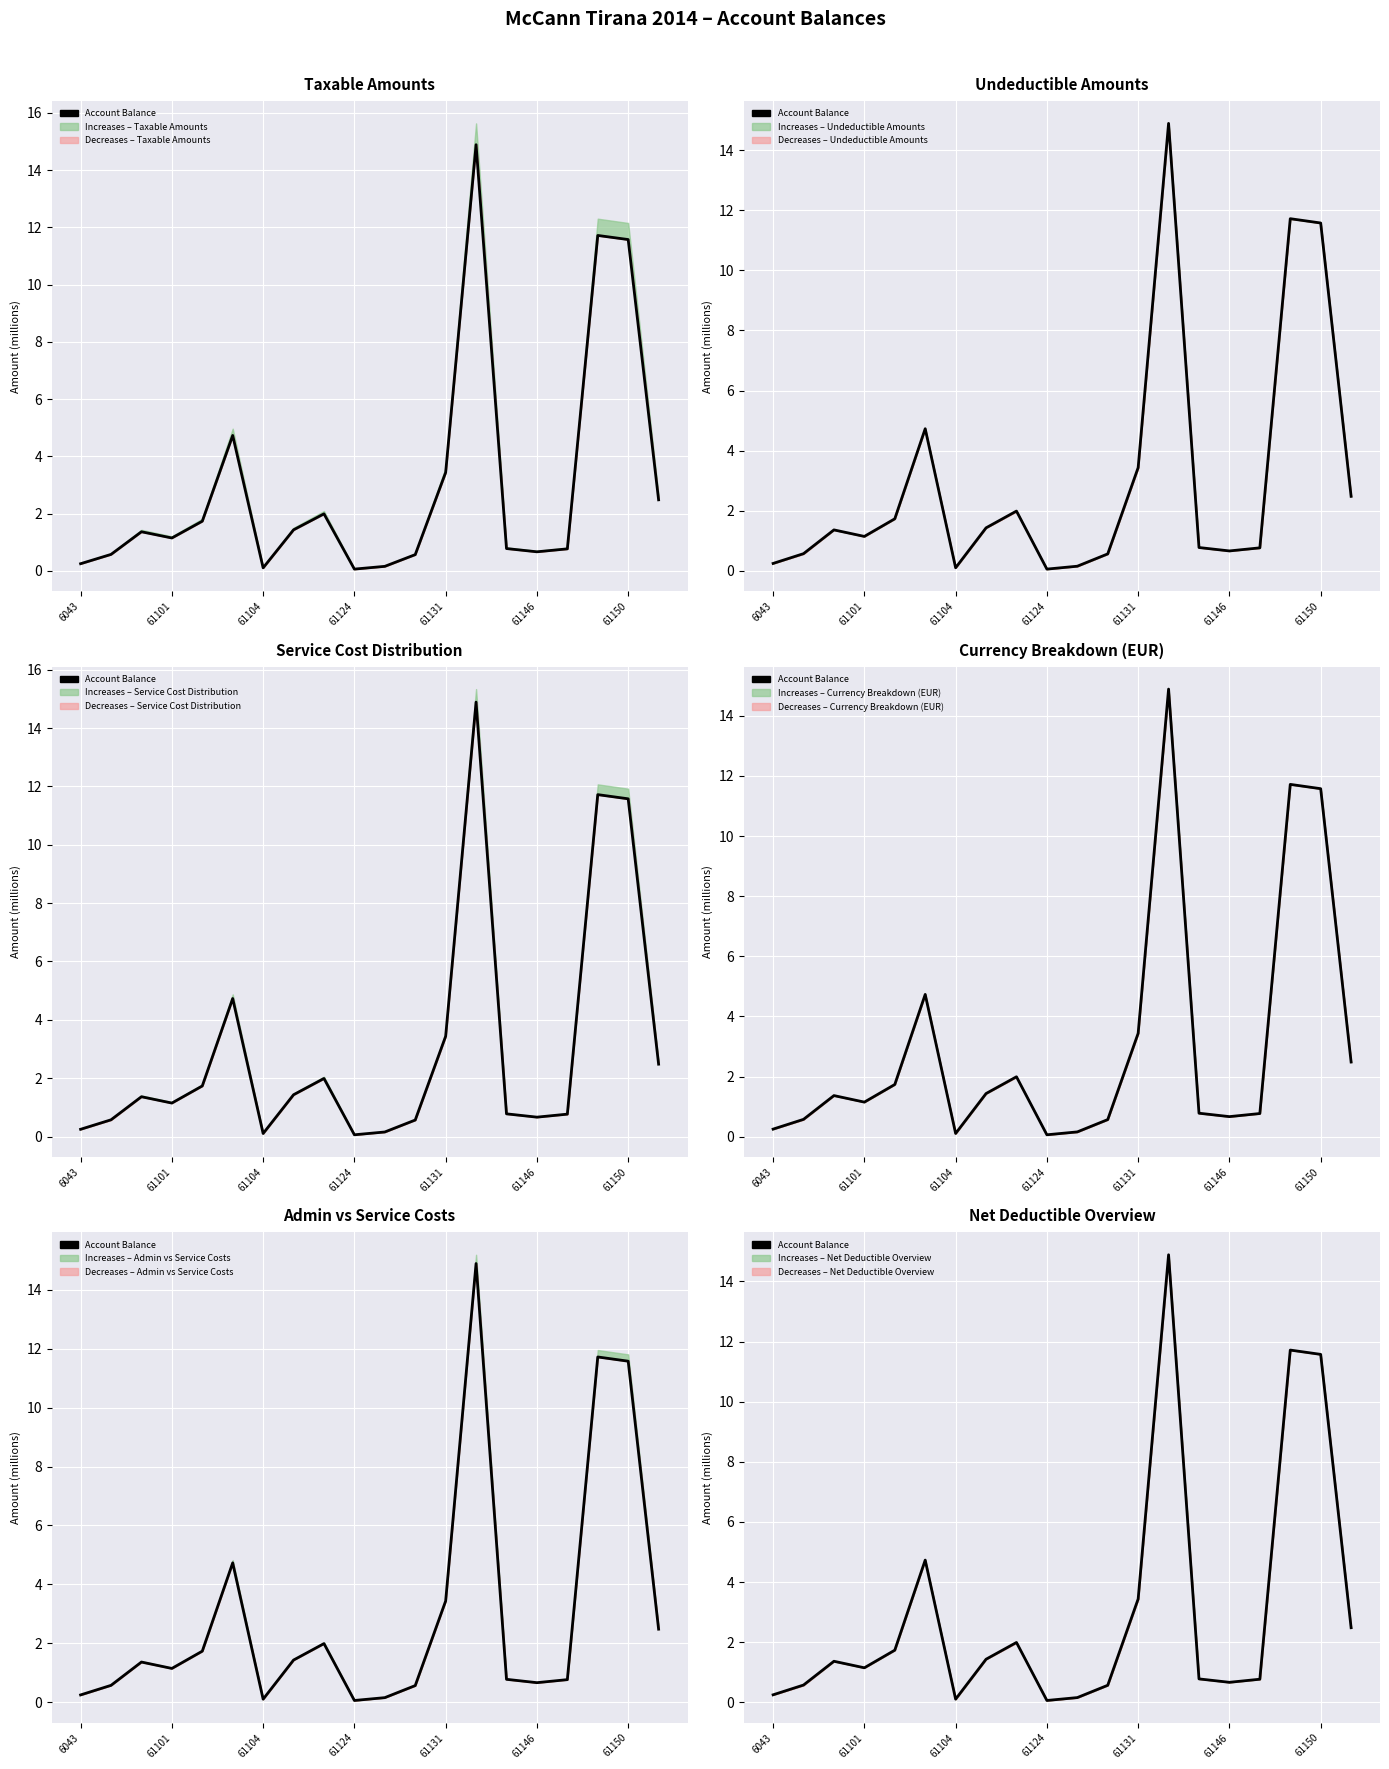

What is the maximum value shown in the chart?

14.9